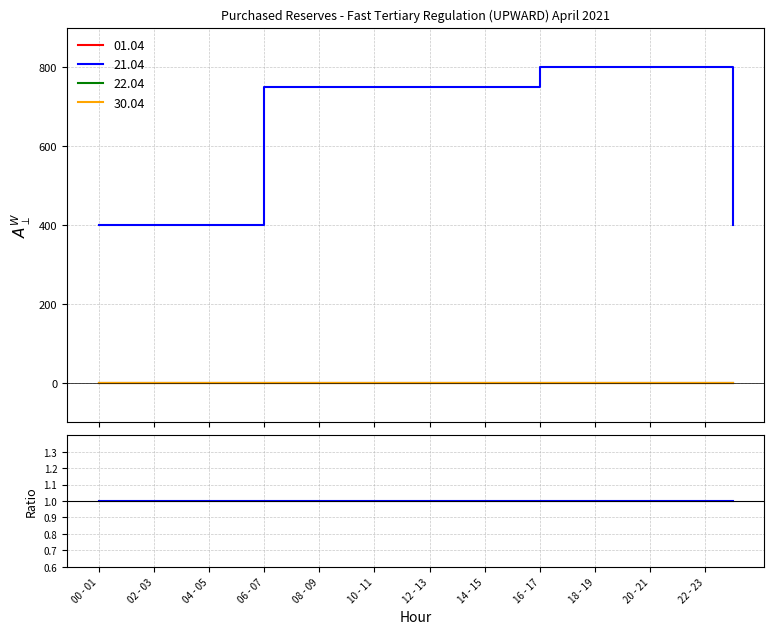

Which series has the widest spread of values?

21.04